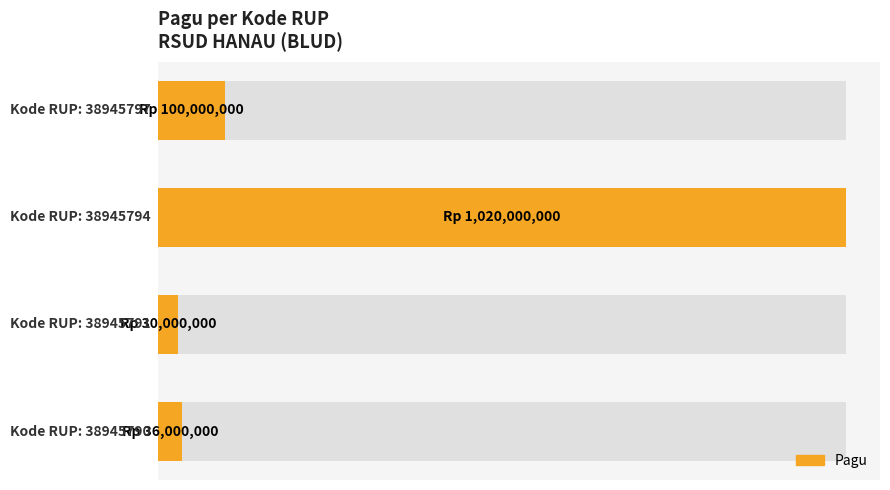

Reading right to left, extract all data points from this chart.

0.6=100000000	0.4=1020000000	0.2=30000000	0.0=36000000